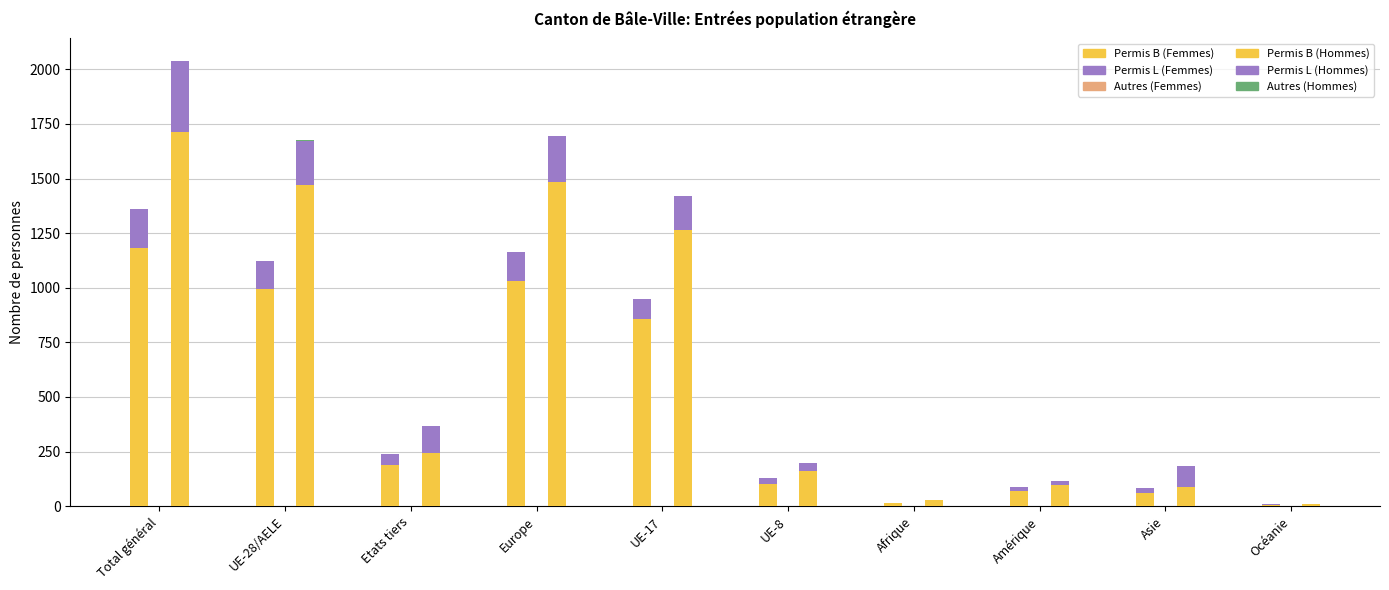

Where does the Permis B (Hommes) series first go above 242?

Total général